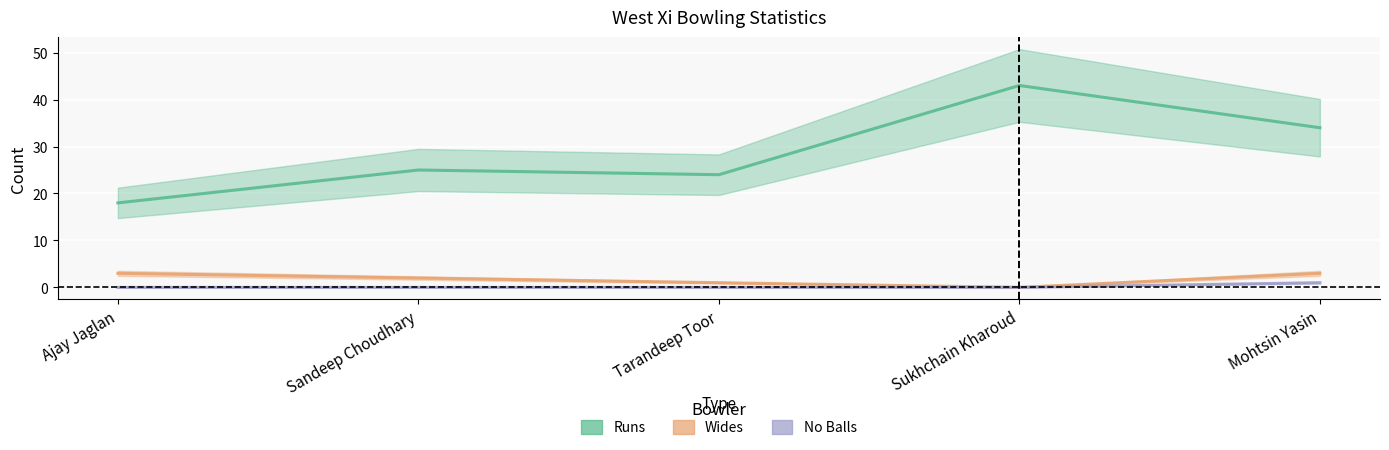

The value of Wides at Mohtsin Yasin is 3. True or false?

True